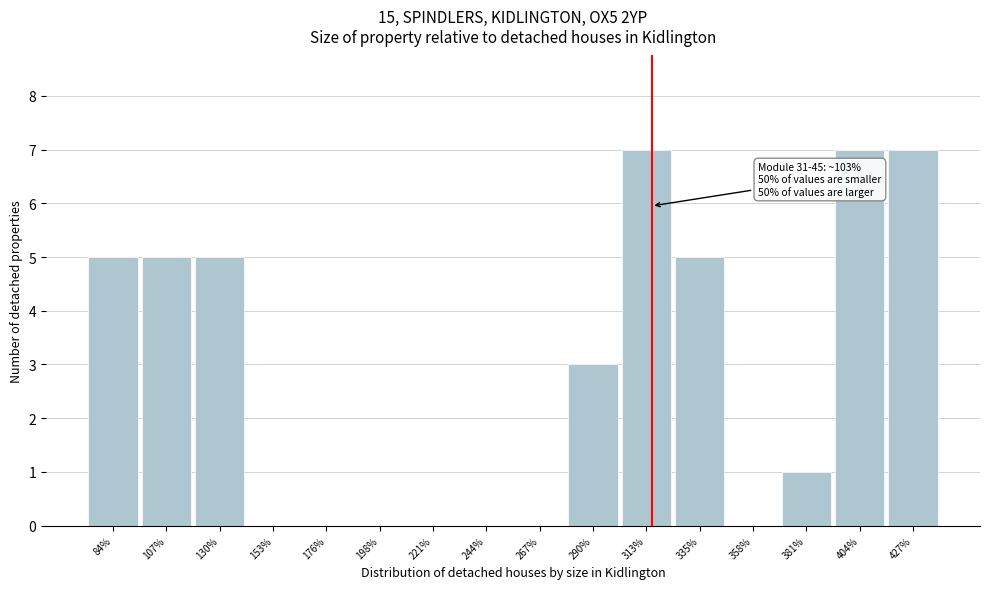

Reading left to right, transcribe all the data shown in this chart.

84%=5	107%=5	130%=5	153%=0	176%=0	198%=0	221%=0	244%=0	267%=0	290%=3	313%=7	335%=5	358%=0	381%=1	404%=7	427%=7